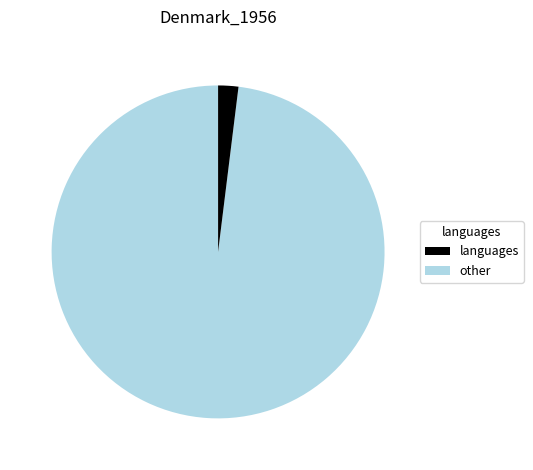

Is there any slice that represents more than half of the pie?

Yes